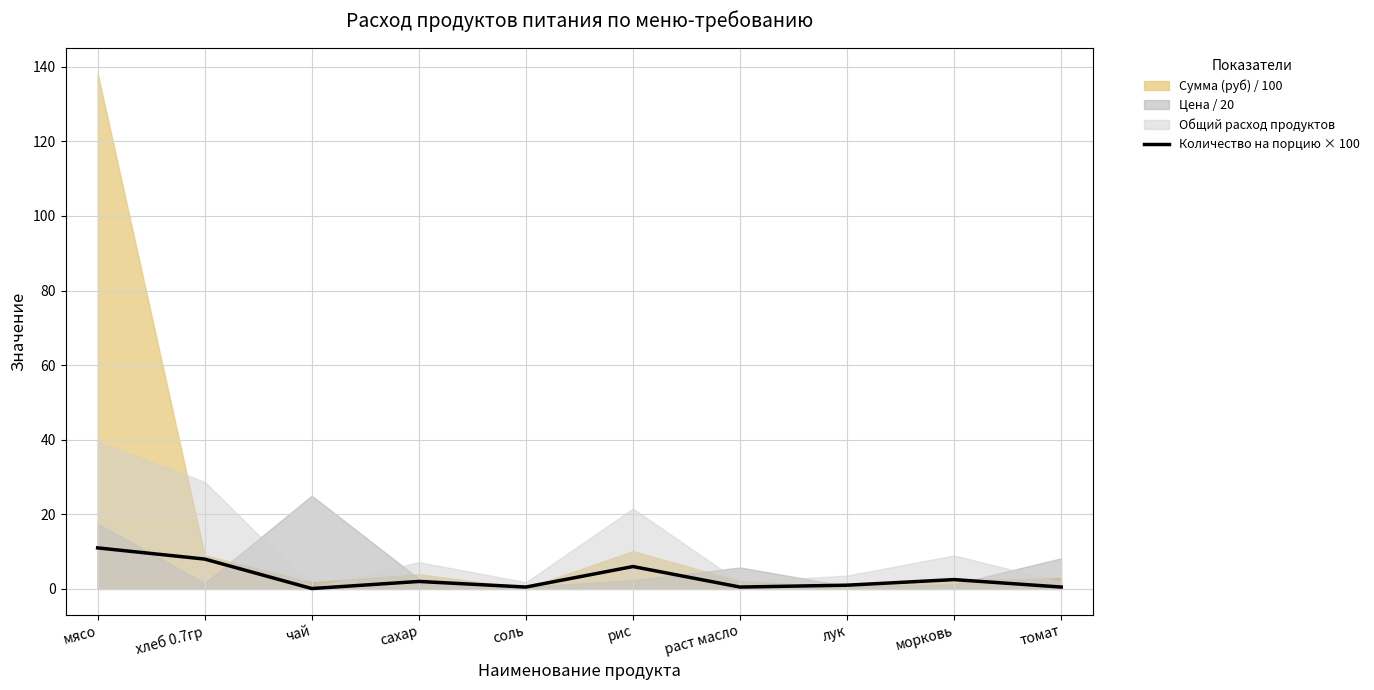

Approximately how many times larger is the value at раст масло compared to хлеб 0.7гр?

0.1